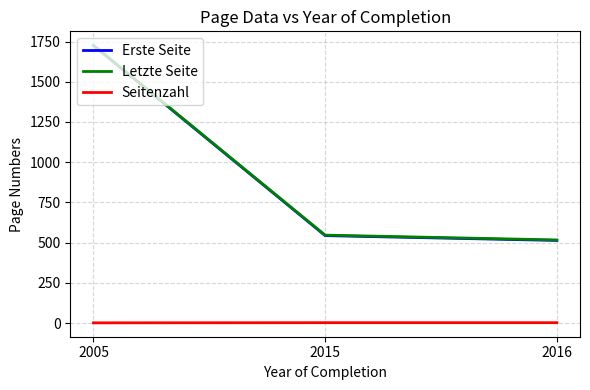

At which label does Erste Seite first exceed 544?

2005